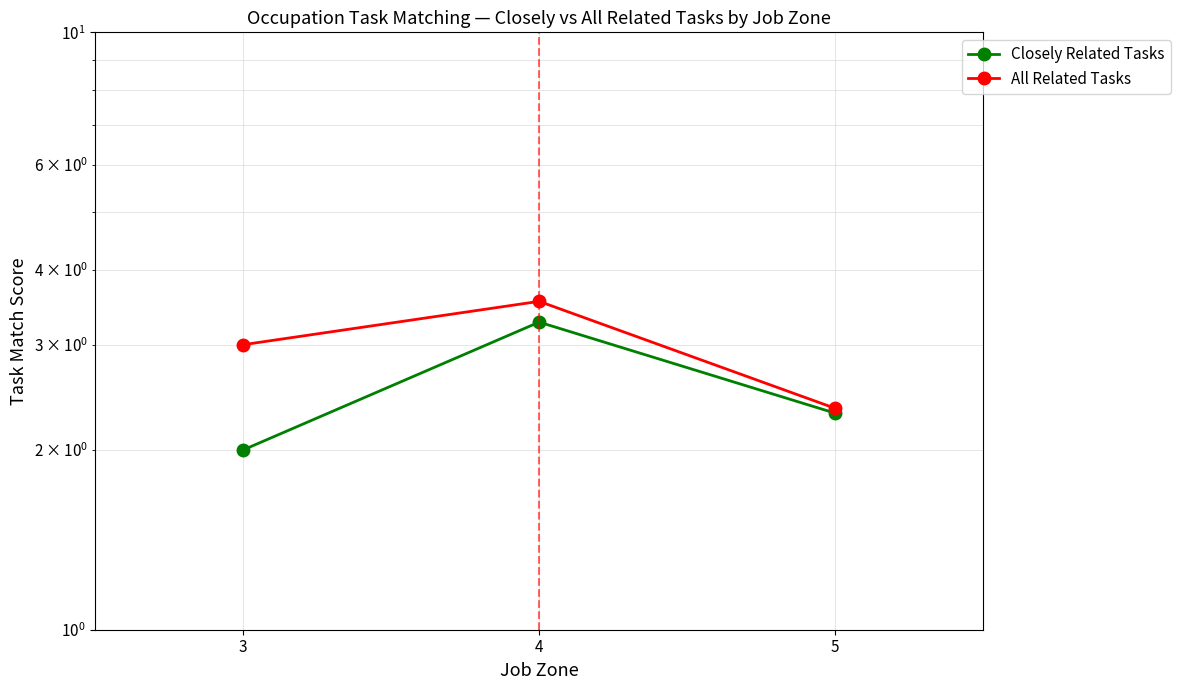

Is the value of All Related Tasks at 3 greater than the value of Closely Related Tasks at 3?

Yes